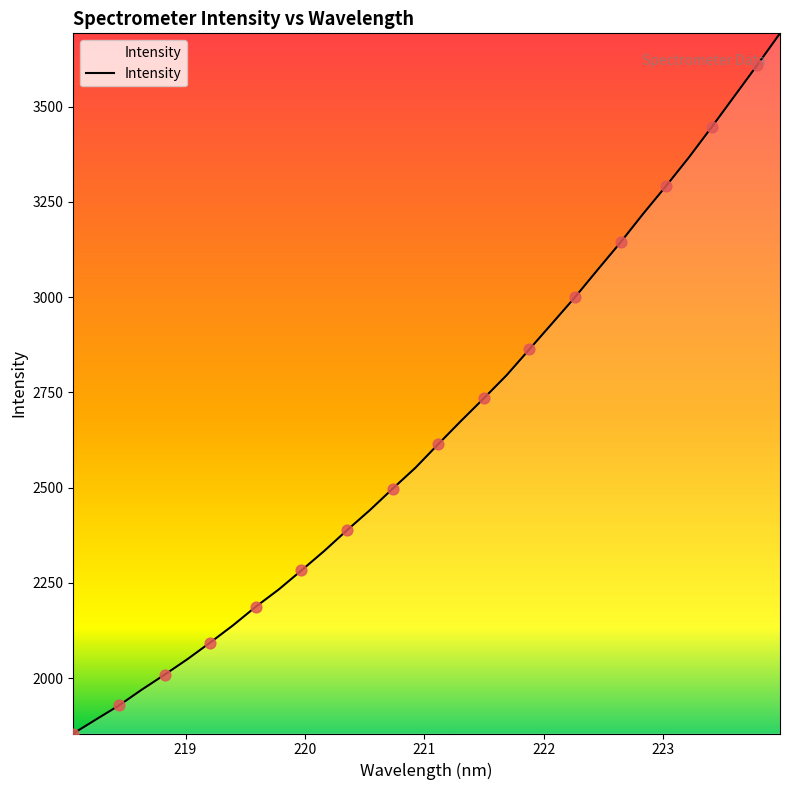

What is the difference between the maximum and minimum values?

1837.6